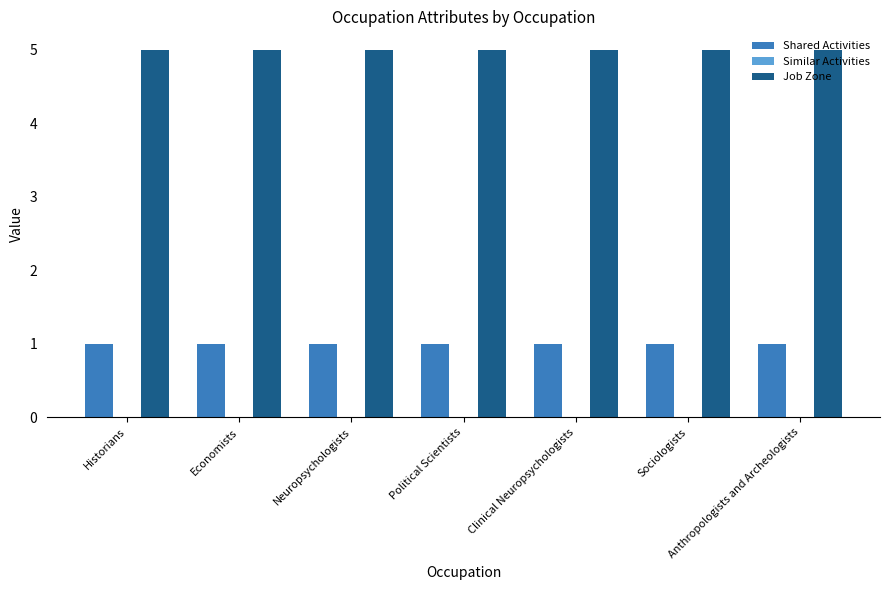

At how many categories does at least one series exceed 3?

7